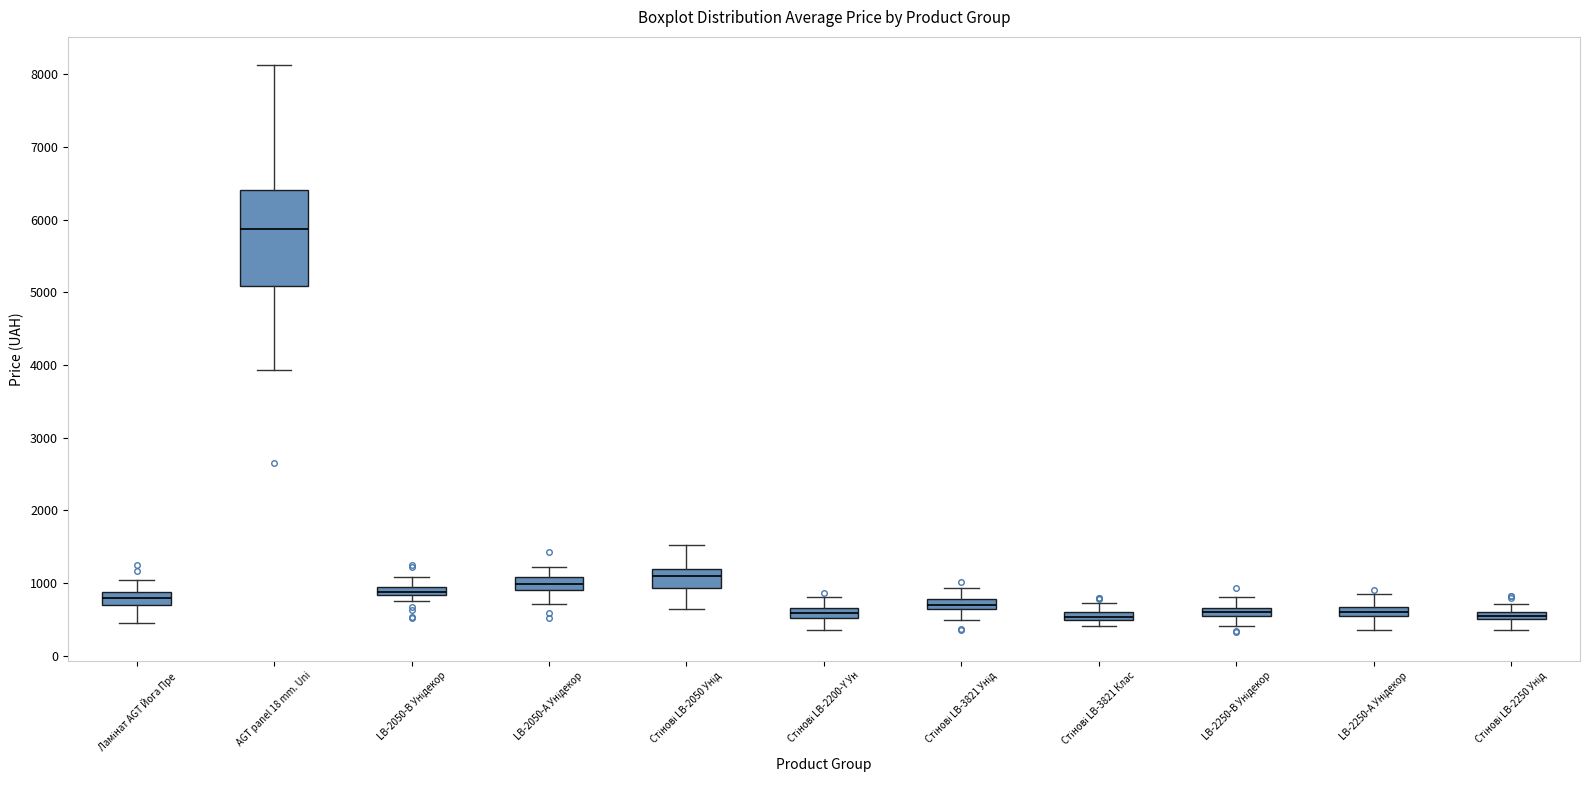

Which box is the tallest, from its lower edge to its upper edge?

AGT panel 18 mm. Uni